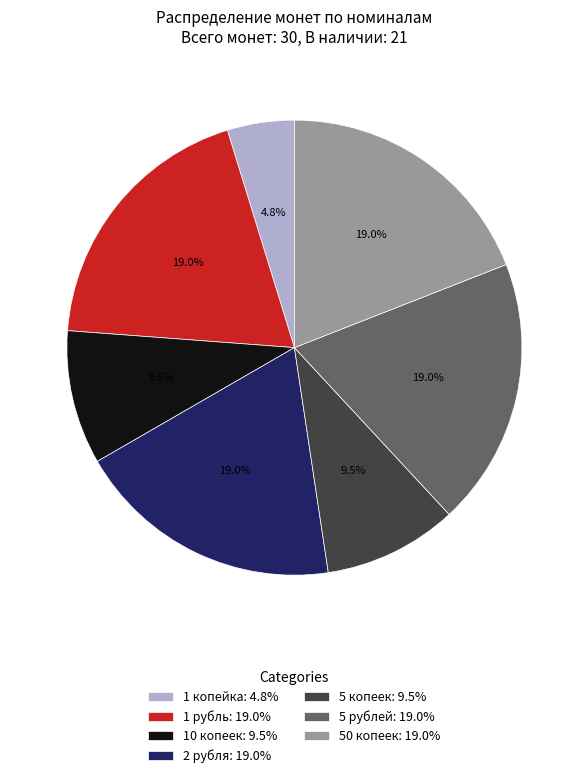

How many slices are in this pie chart?

7